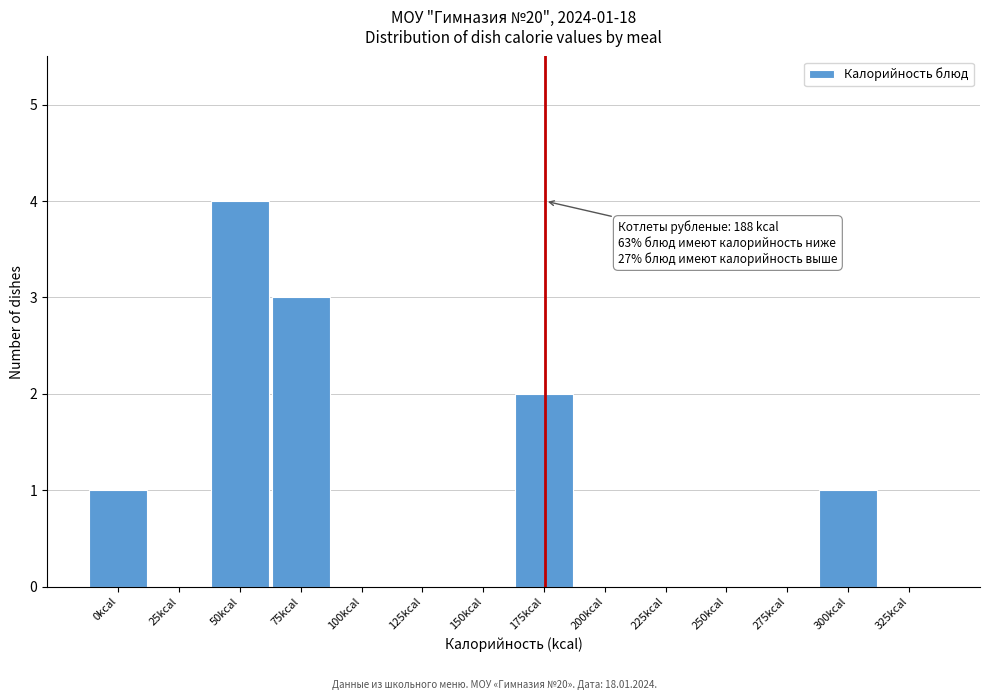

Reading left to right, what are all the values shown in this chart?

0kcal=1	25kcal=0	50kcal=4	75kcal=3	100kcal=0	125kcal=0	150kcal=0	175kcal=2	200kcal=0	225kcal=0	250kcal=0	275kcal=0	300kcal=1	325kcal=0